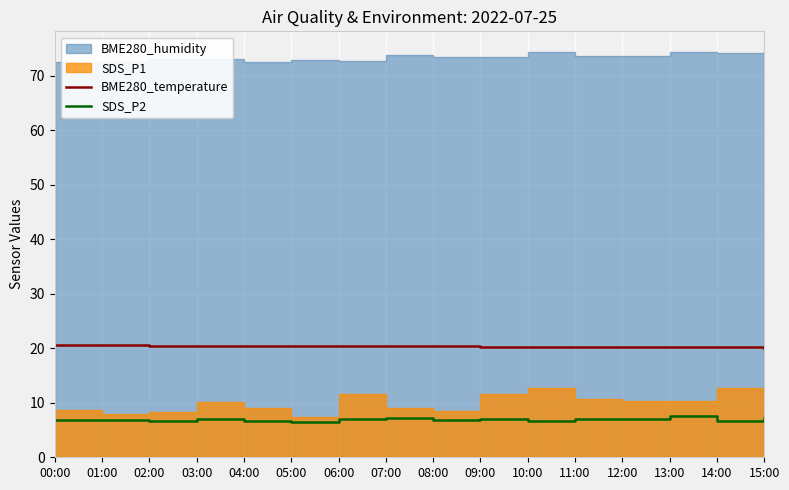

True or false: BME280_temperature and SDS_P2 intersect in this chart.

False